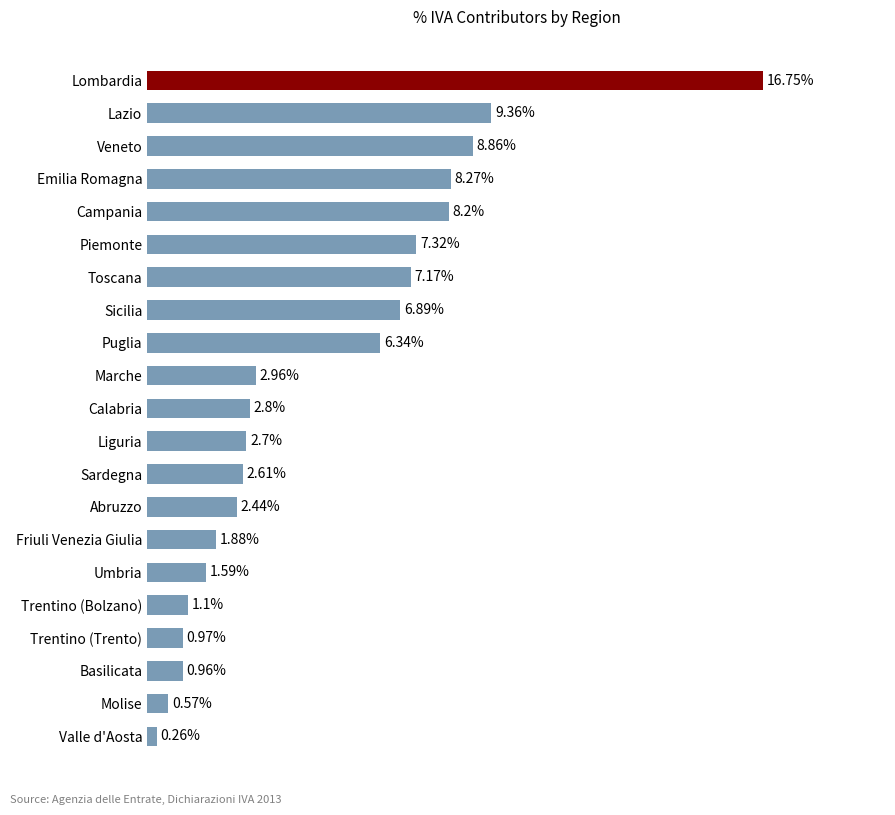

Where is the data nearest to the value 8?

Campania